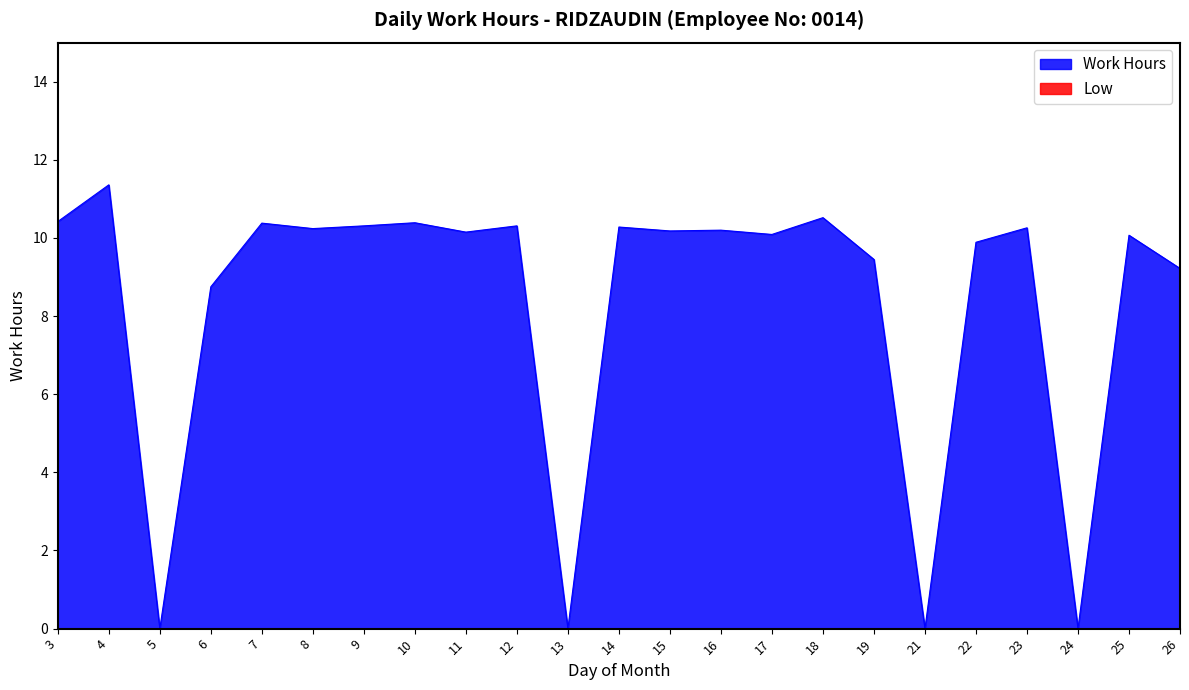

Reading left to right, extract all data points from this chart.

10.4	11.4	0.0	8.8	10.4	10.2	10.3	10.4	10.2	10.3	0.0	10.3	10.2	10.2	10.1	10.5	9.4	0.0	9.9	10.3	0.0	10.1	9.2